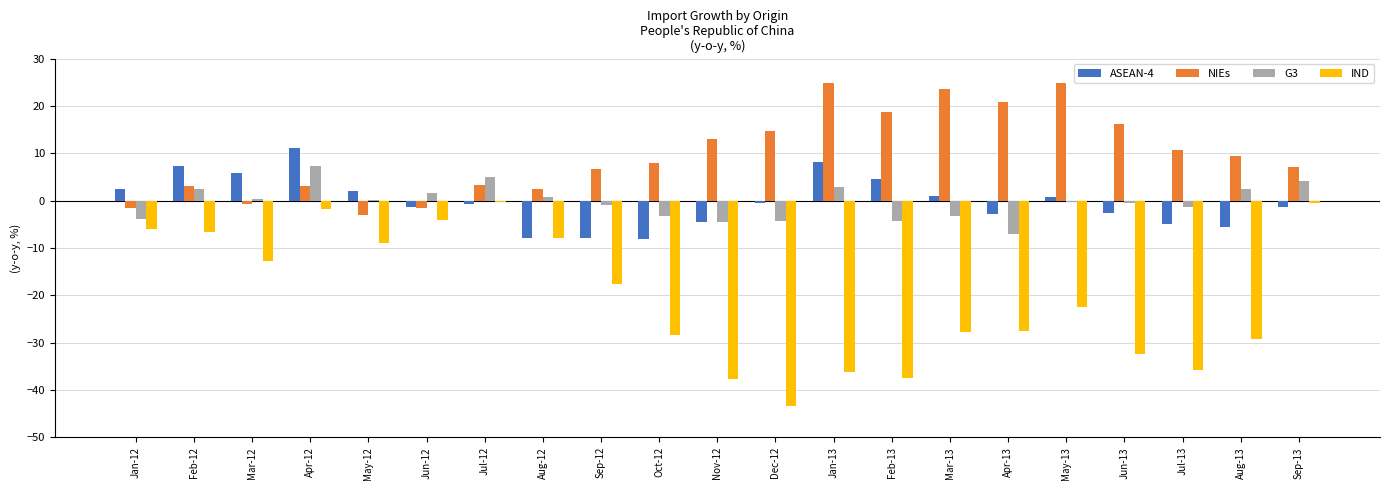

Between Aug-13 and Sep-13, which series saw the biggest shift?

IND